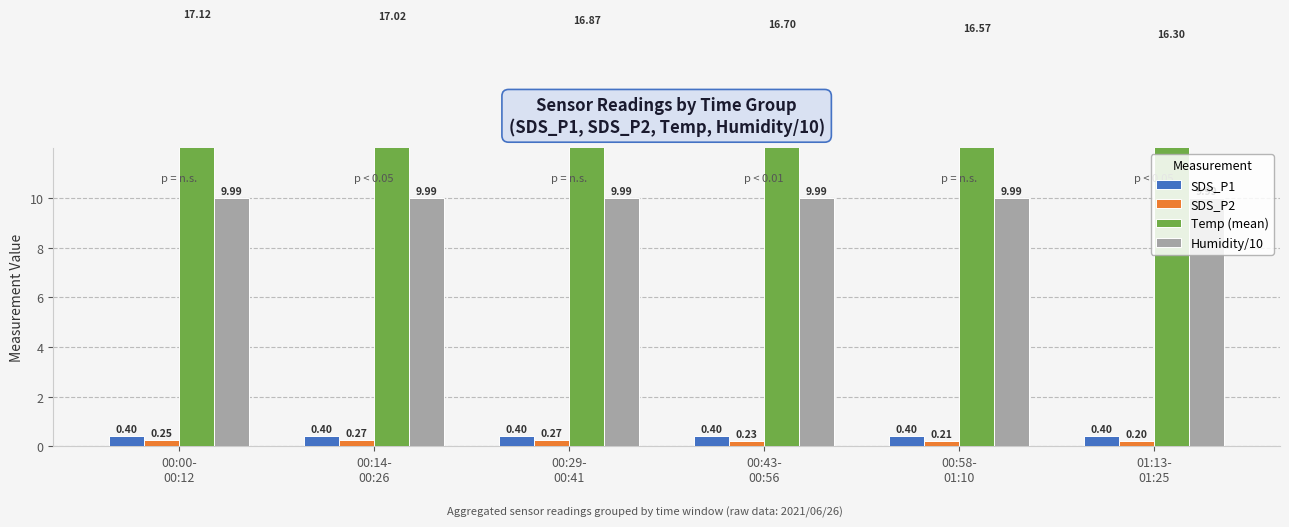

Where is Temp (mean) nearest to the value 16?

01:13-
01:25